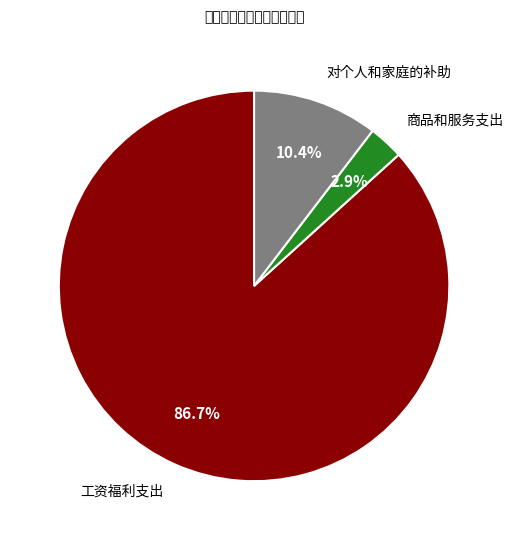

How many segments does this pie chart have?

3